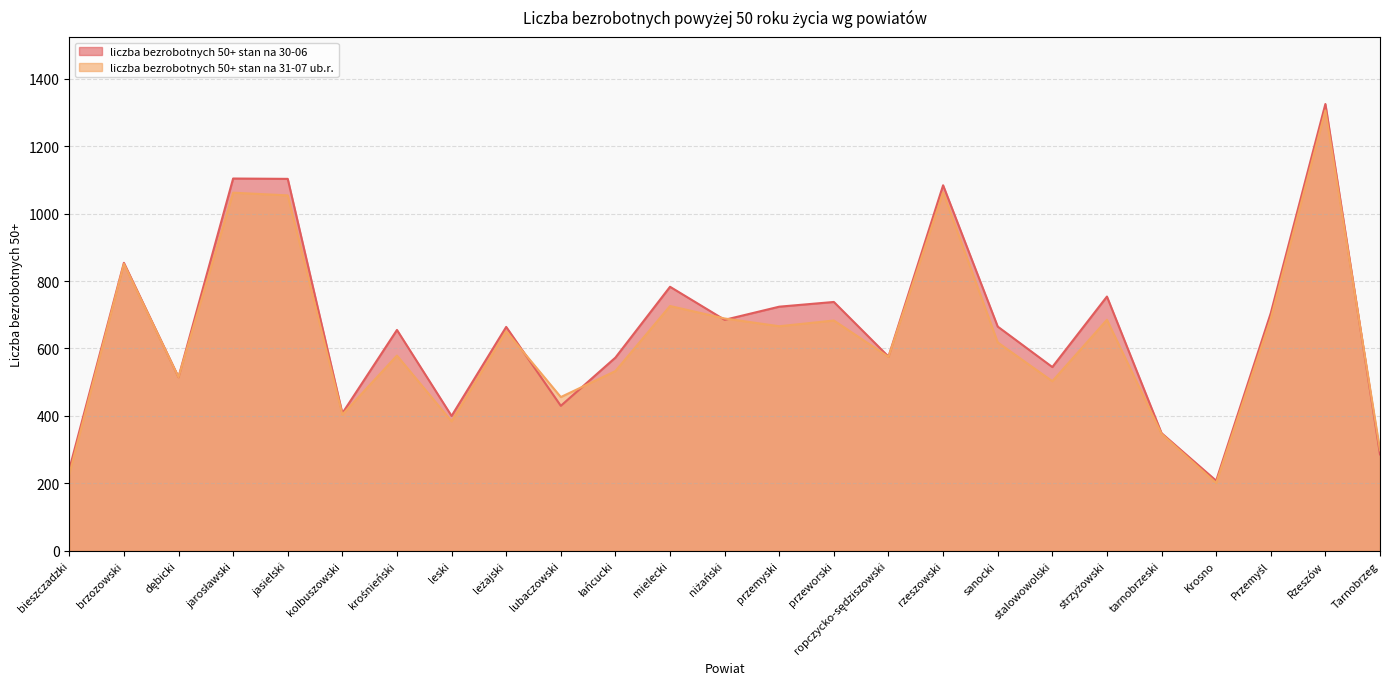

Where is liczba bezrobotnych 50+ stan na 31-07 ub.r. nearest to the value 753?

mielecki